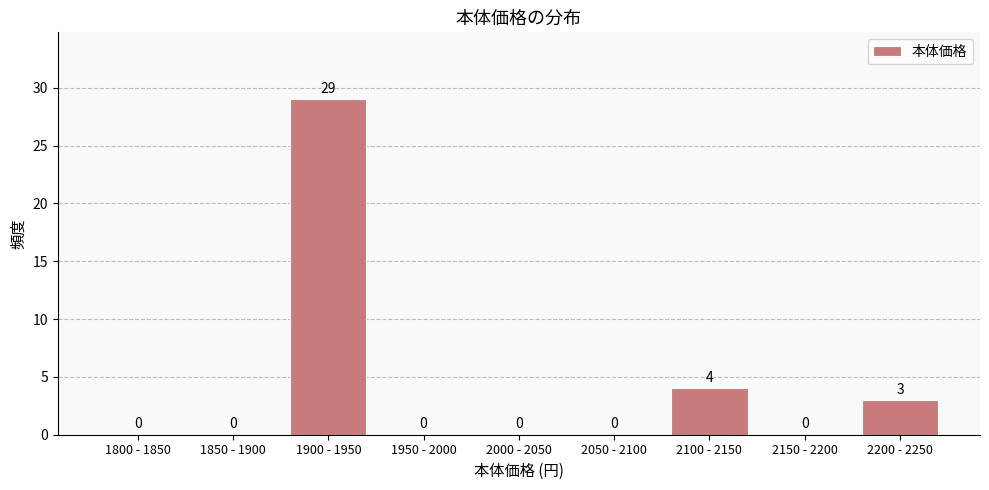

Reading left to right, what are all the values shown in this chart?

1800 - 1850=0	1850 - 1900=0	1900 - 1950=29	1950 - 2000=0	2000 - 2050=0	2050 - 2100=0	2100 - 2150=4	2150 - 2200=0	2200 - 2250=3